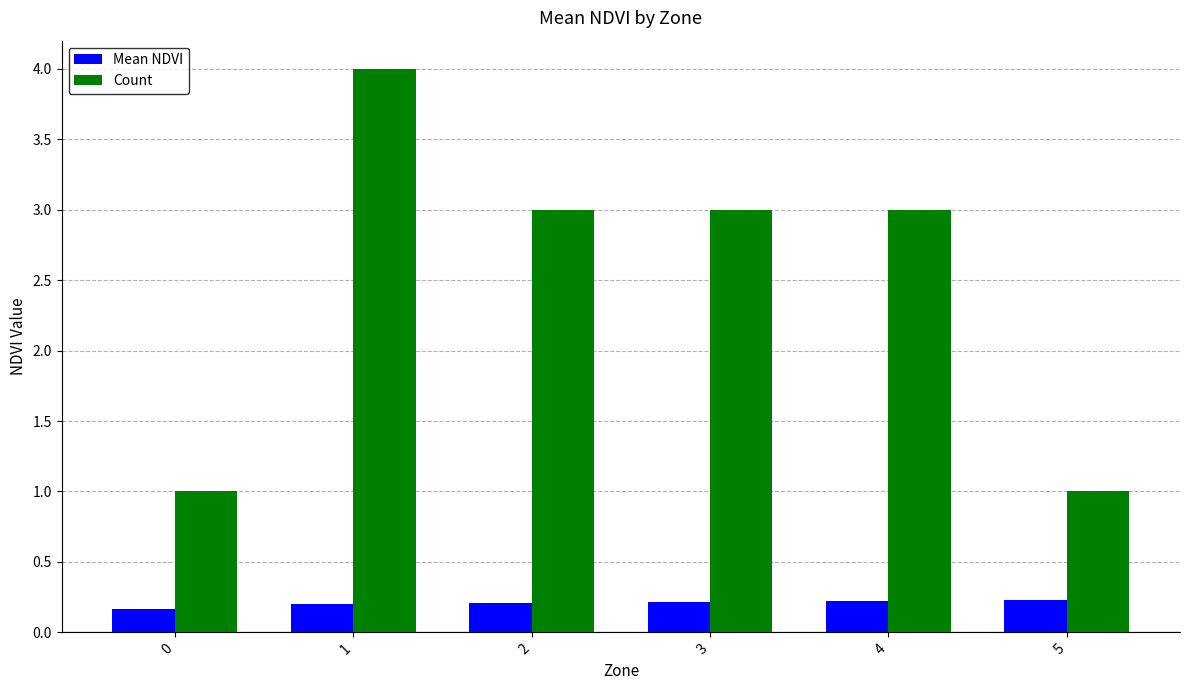

Which category has the highest value across all series?

1